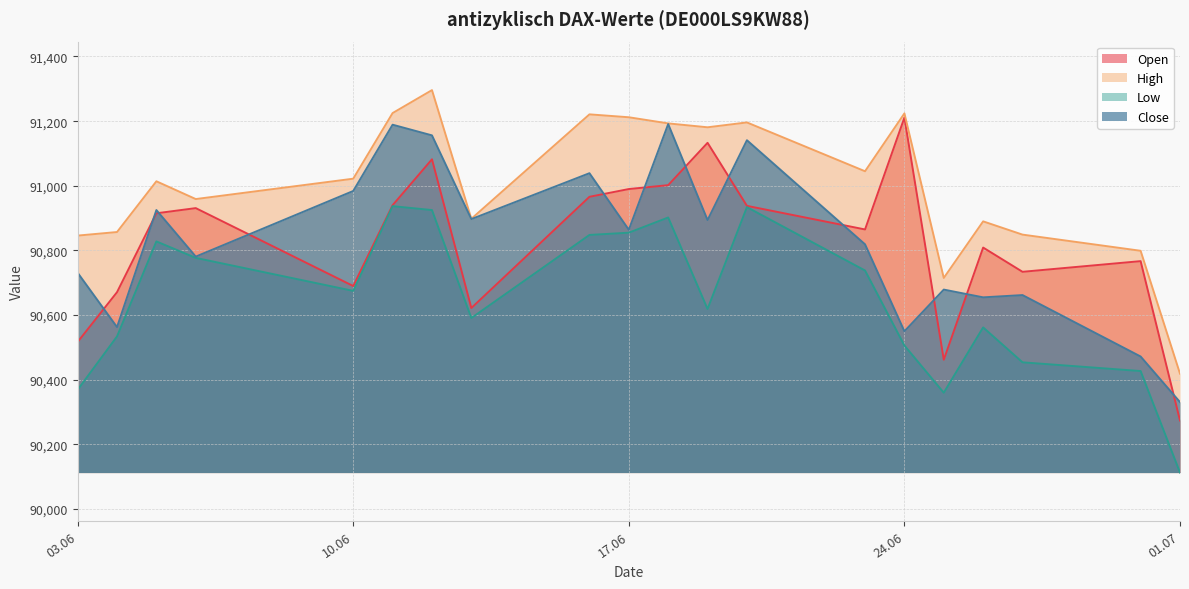

After their last crossing, which series has the higher values: Close or Open?

Close